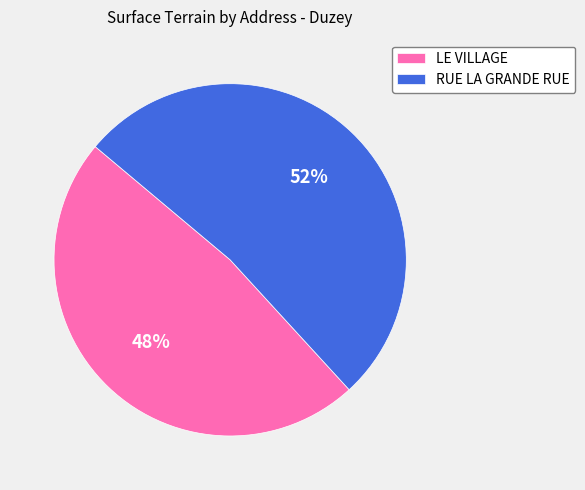

Does any single category account for the majority?

Yes